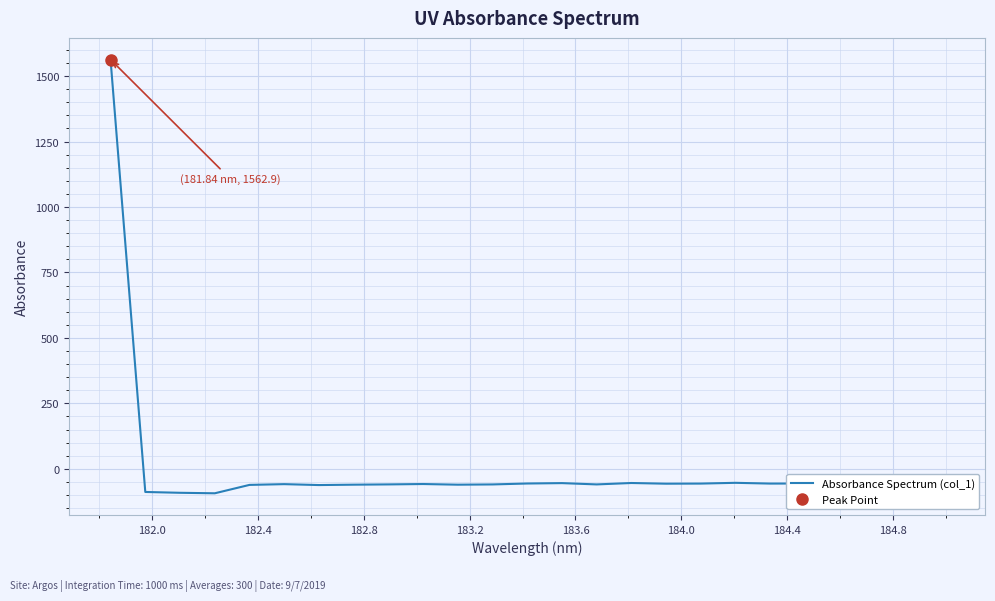

What is the minimum value for Absorbance Spectrum (col_1)?

-93.5